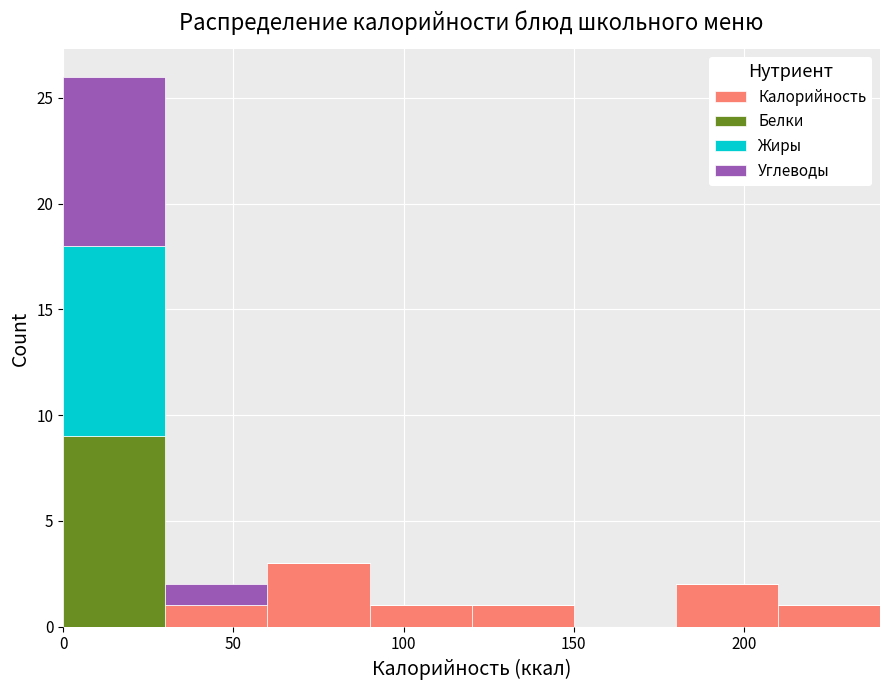

Which range on the x-axis has the tallest stacked bar (by total height)?

0 to 30